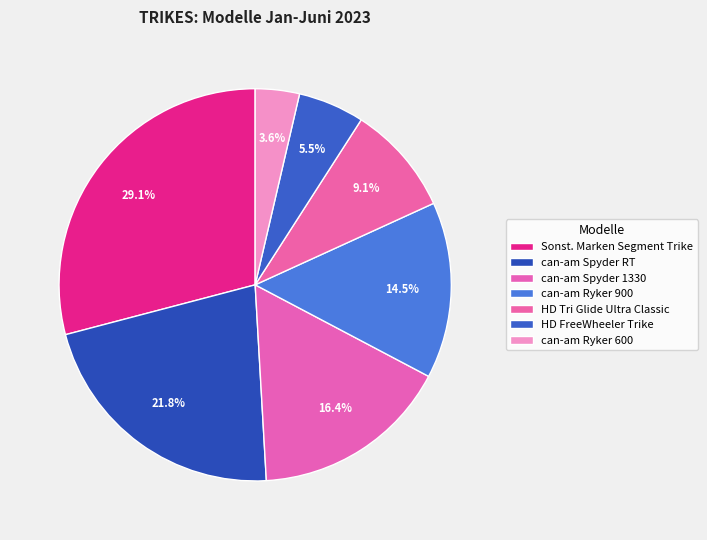

How many slices are in this pie chart?

7